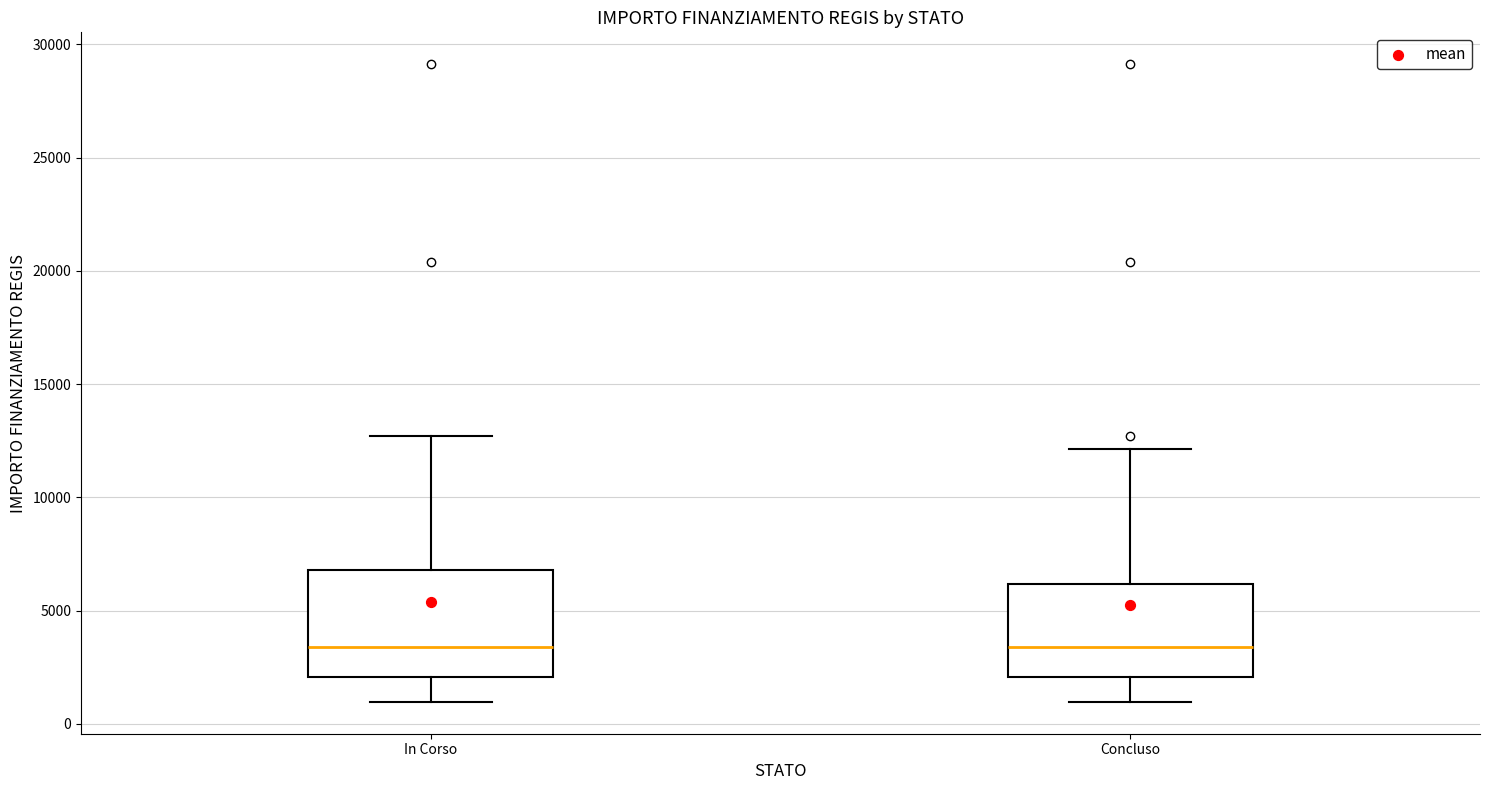

Which box is the tallest, from its lower edge to its upper edge?

In Corso